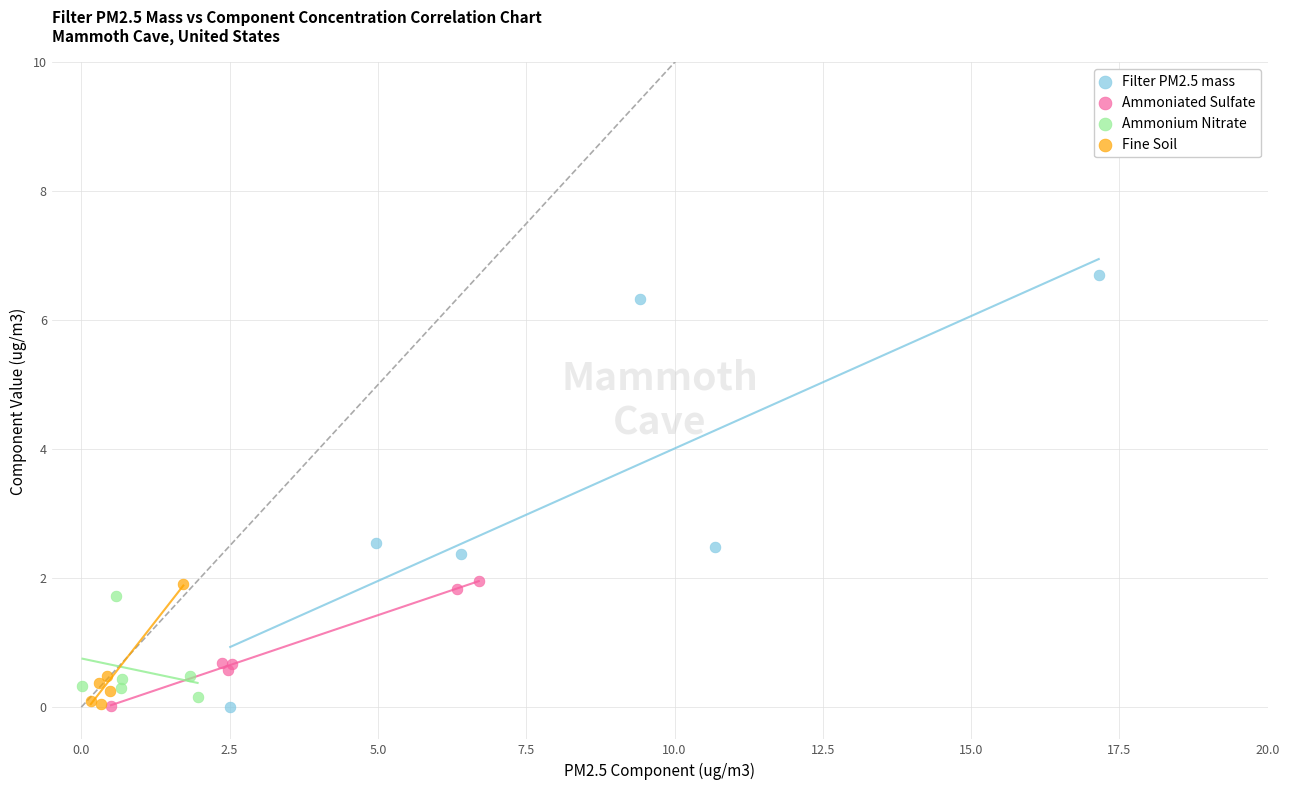

Which series contains the highest Y value?

Filter PM2.5 mass